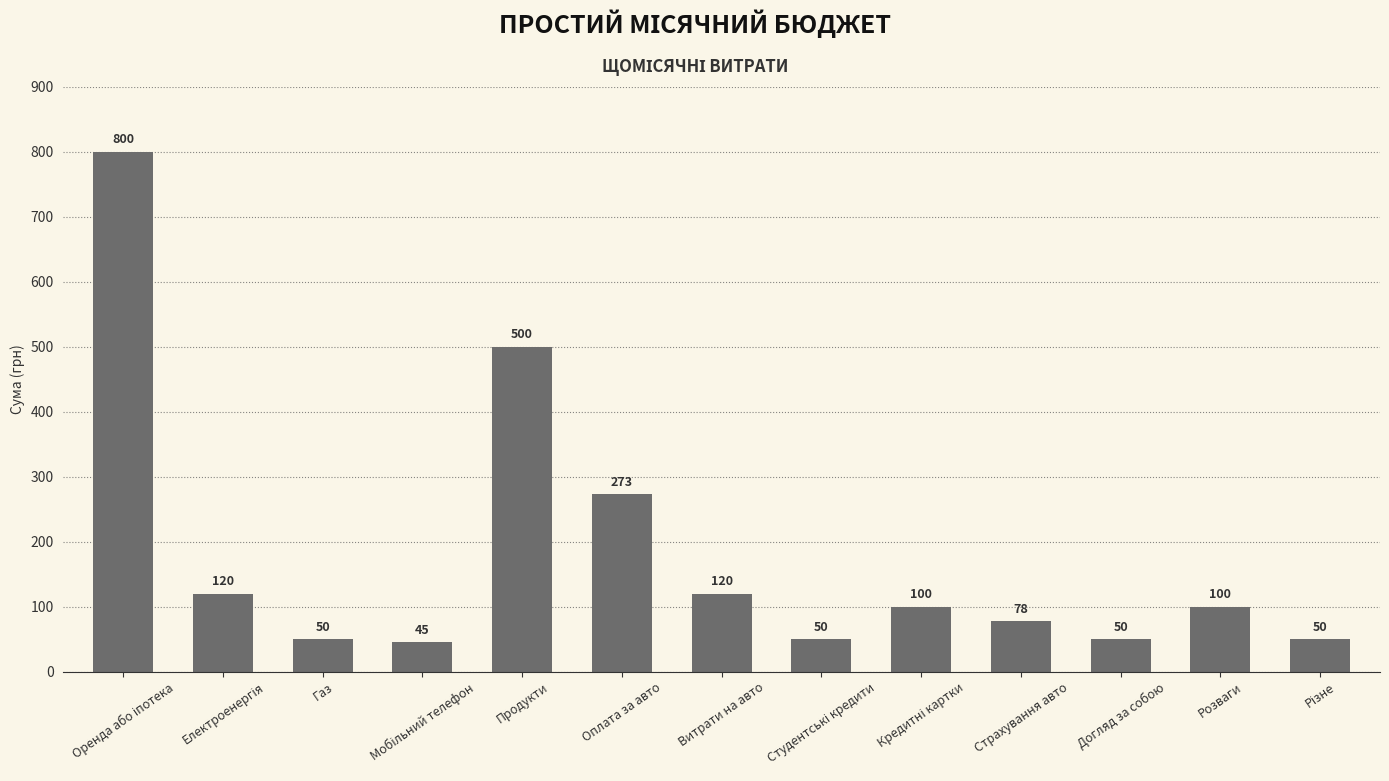

What is the smallest value displayed?

45